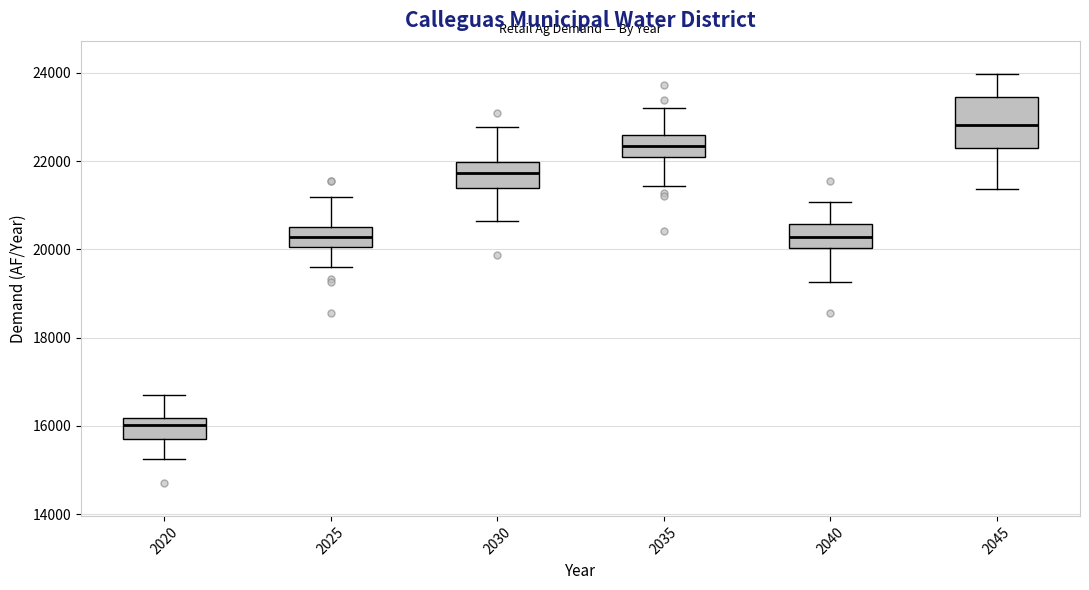

Which box's median line is the lowest?

2020